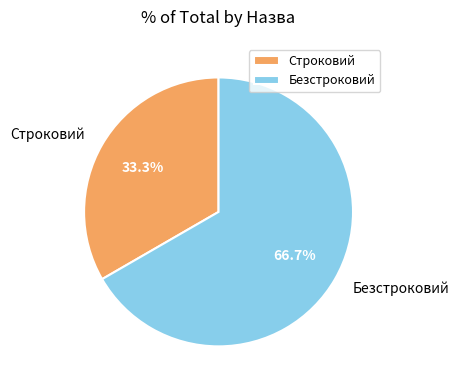

Approximately how many times larger is the value at Безстроковий compared to Строковий?

2.0